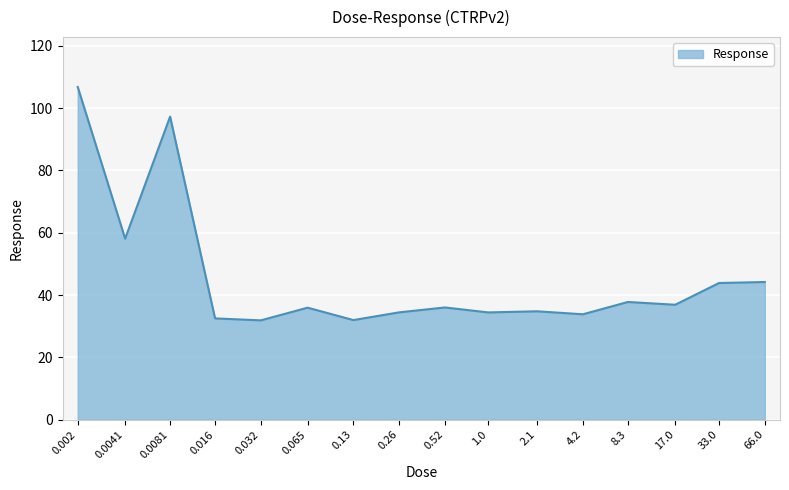

What is the greatest value displayed?

106.8